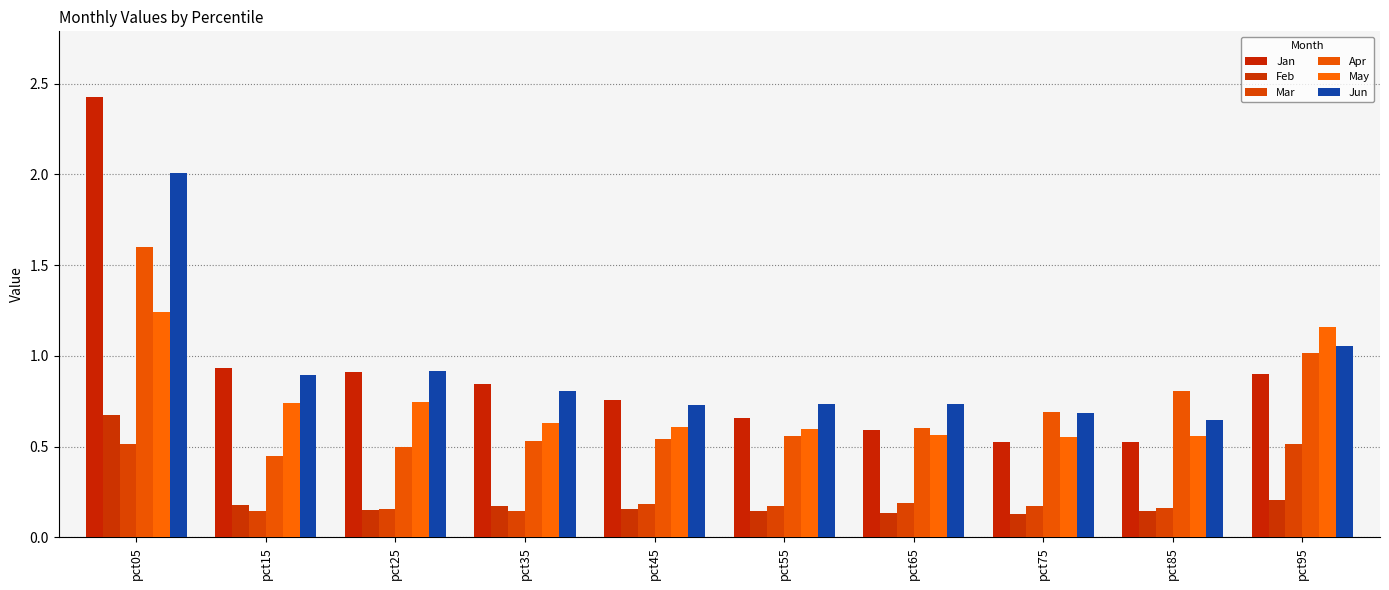

Where is May nearest to the value 0?

pct75